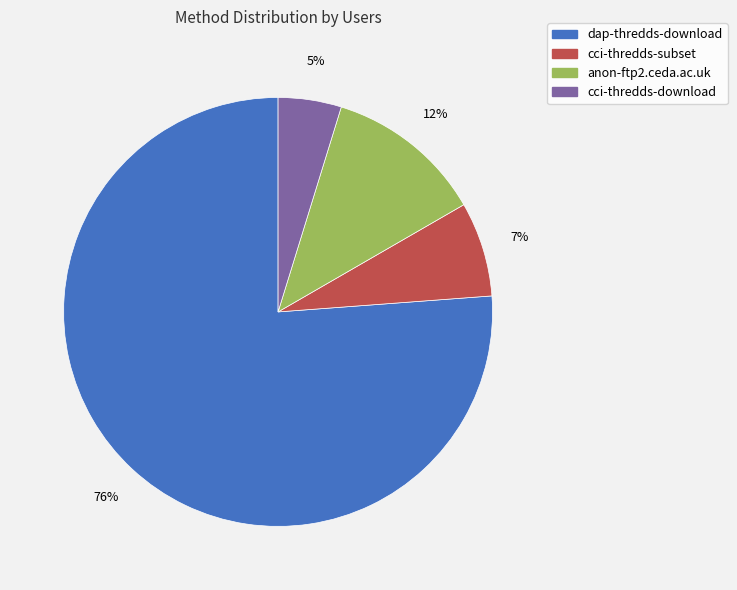

Which has a higher value, cci-thredds-subset or dap-thredds-download?

dap-thredds-download